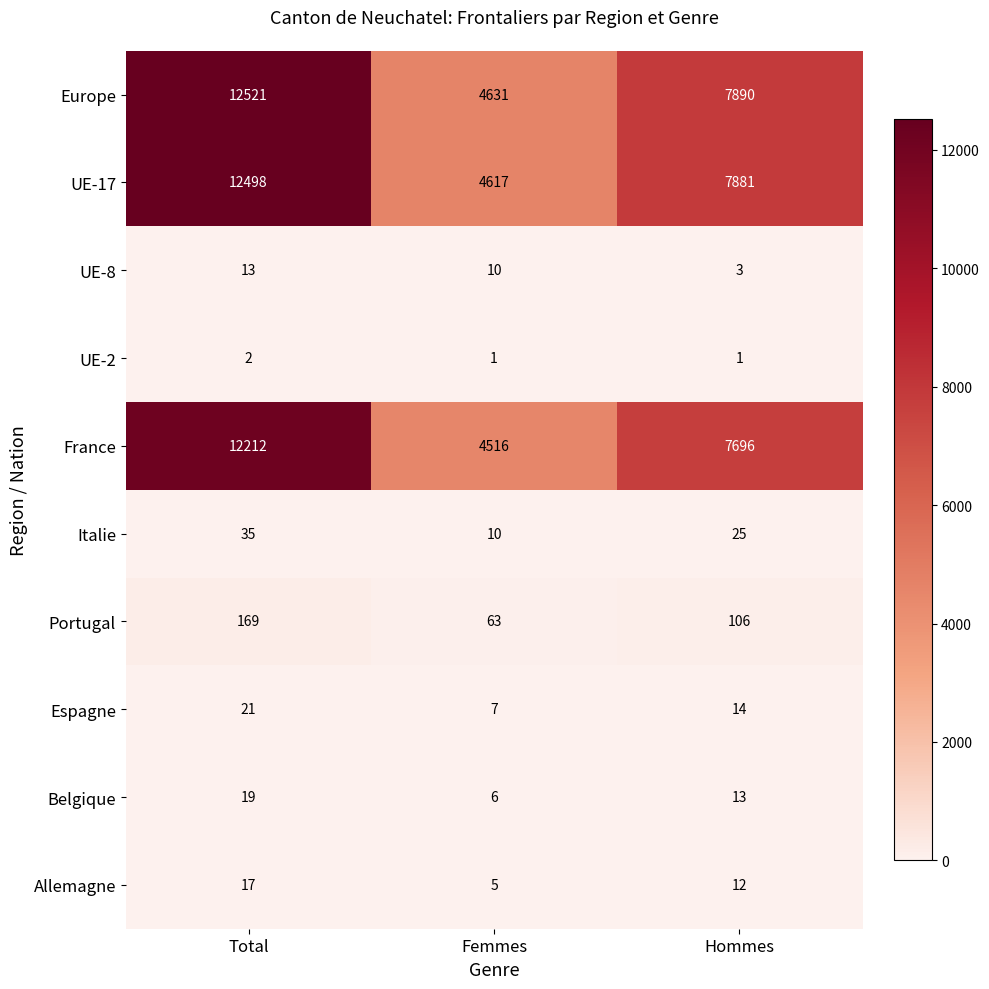

What is the sum of all Europe values?

25042